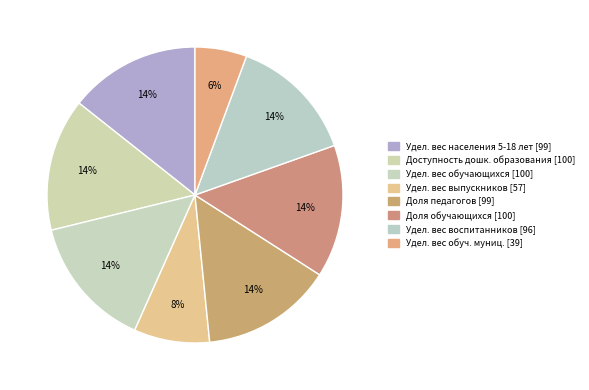

Count the number of slices in the pie.

8